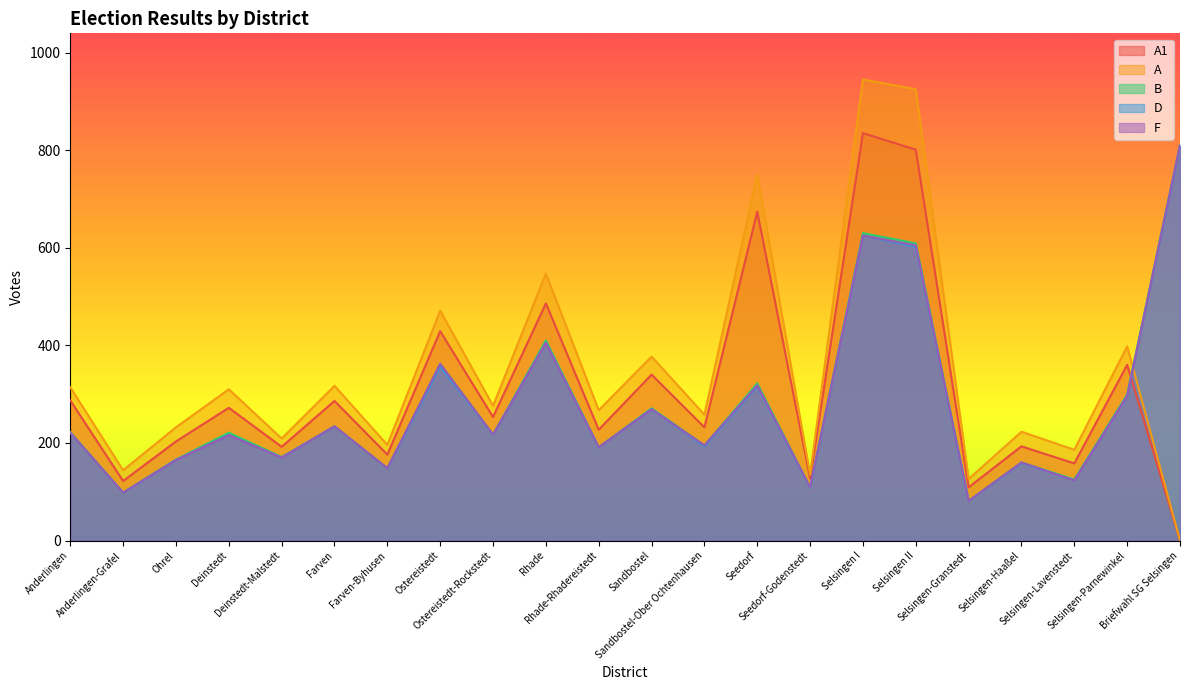

How many lines are shown in the chart?

5